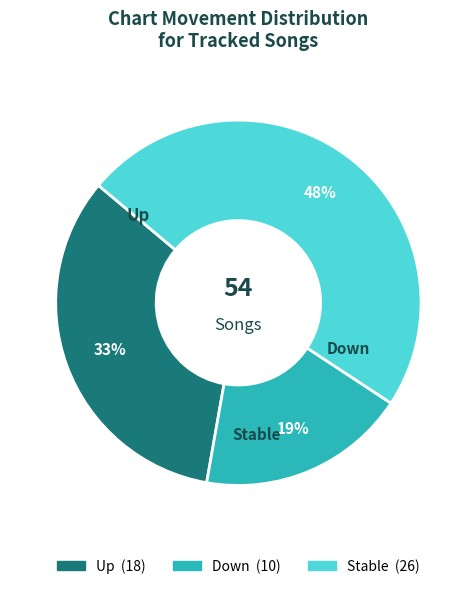

Does any single category account for the majority?

No